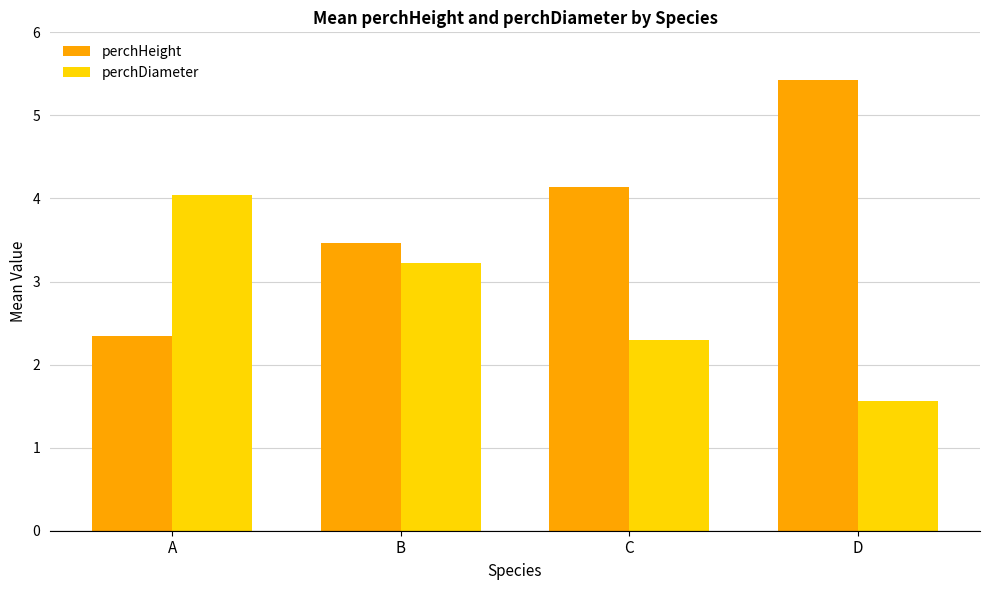

Reading left to right, extract all data points from this chart.

perchHeight: A=2.3	B=3.5	C=4.1	D=5.4
perchDiameter: A=4.0	B=3.2	C=2.3	D=1.6